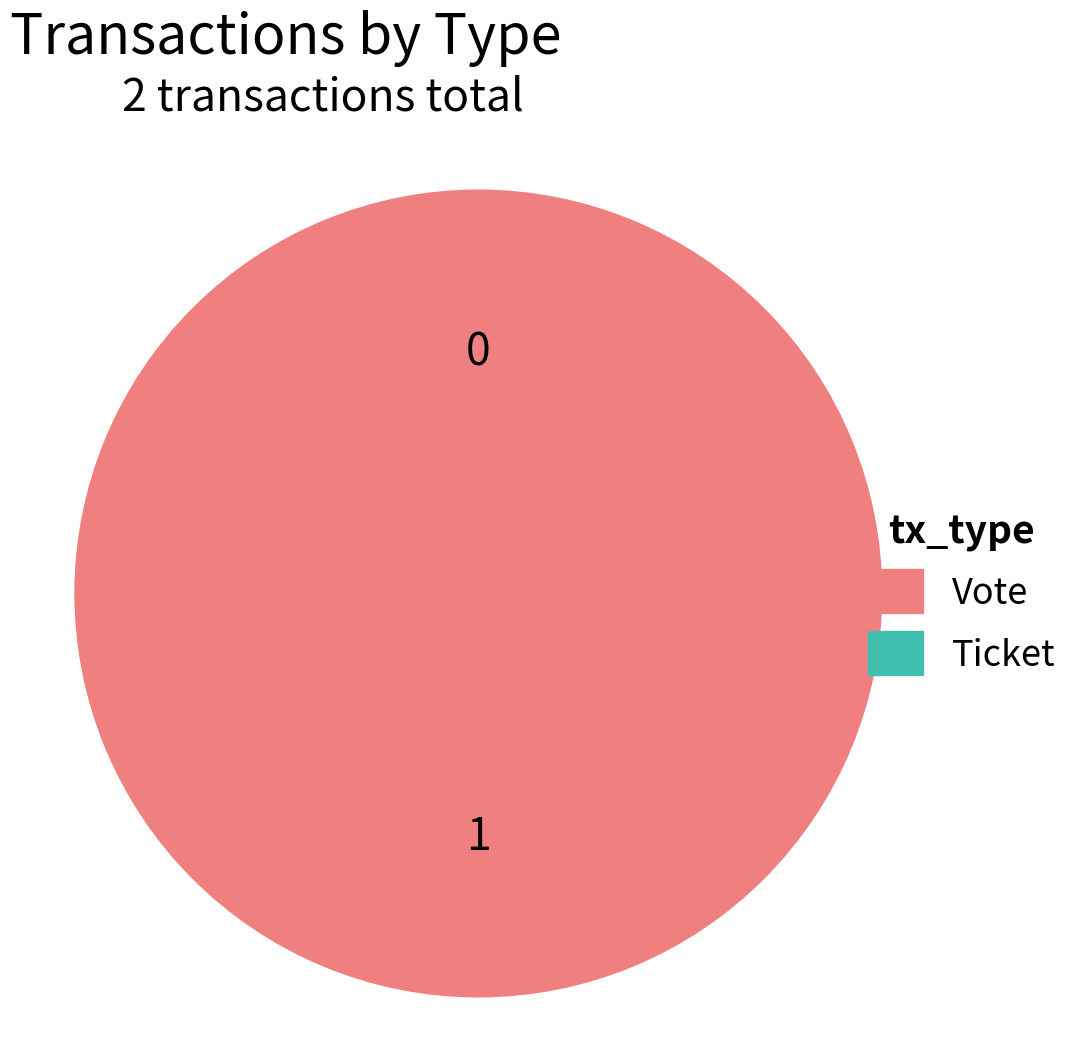

Which slice is the largest?

Vote